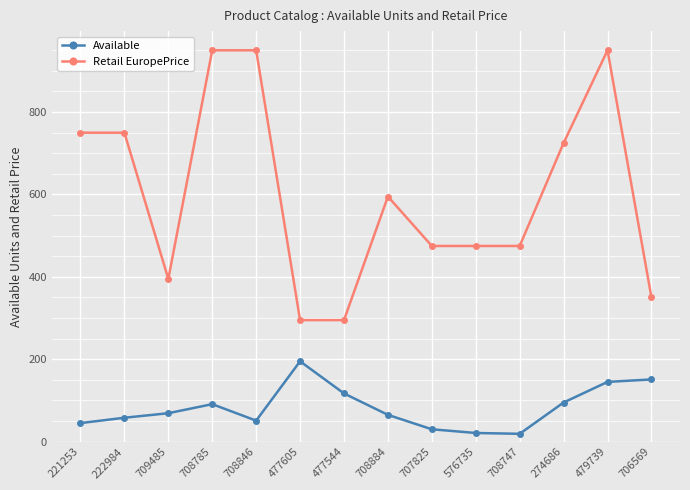

The Retail EuropePrice series shows 798 at 576735. True or false?

False